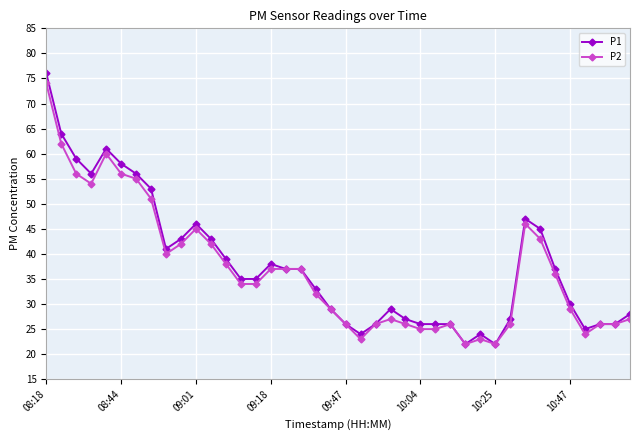

What is the value of the P2 point at the 33rd from the left?

46